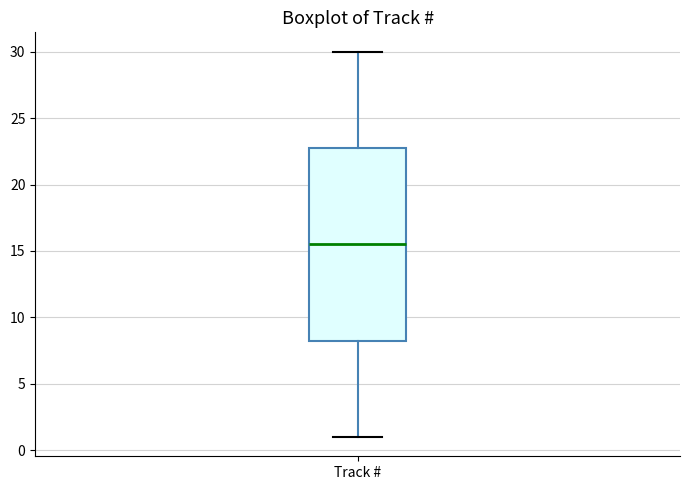

Read this box plot against the y-axis: the position of the median line, the range covered by the box, and the ends of both whiskers. The values are not printed on the chart, so give them approximately, as read against the axis.

median 15.5, box 8.5 to 23.0, whiskers 1.0 to 30.0